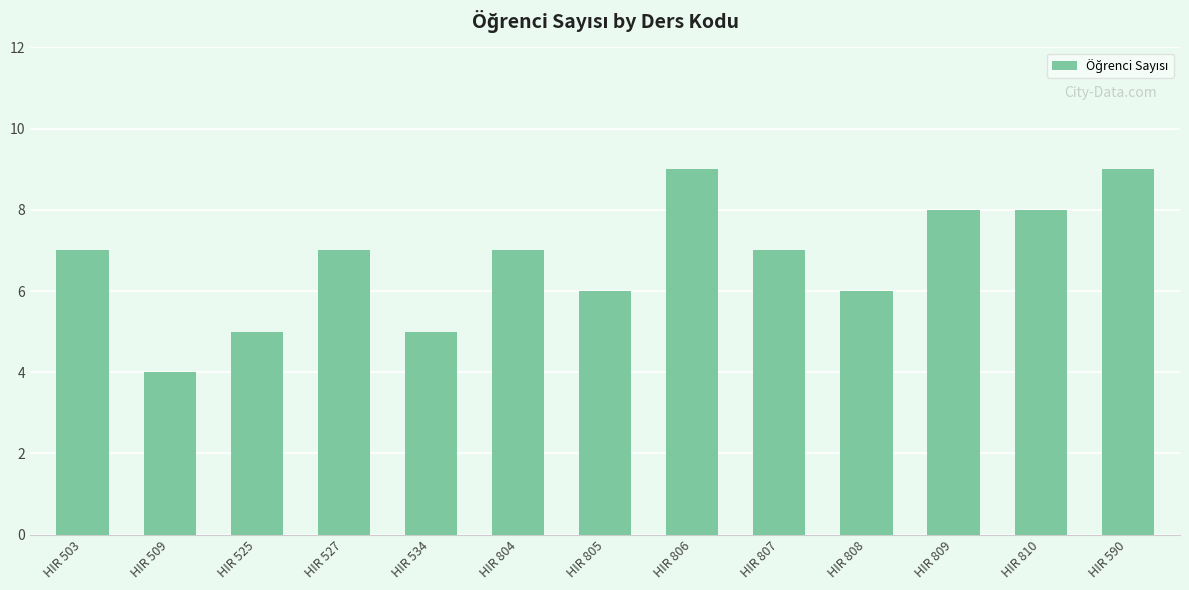

What is the difference between the values at HIR 527 and HIR 509?

3